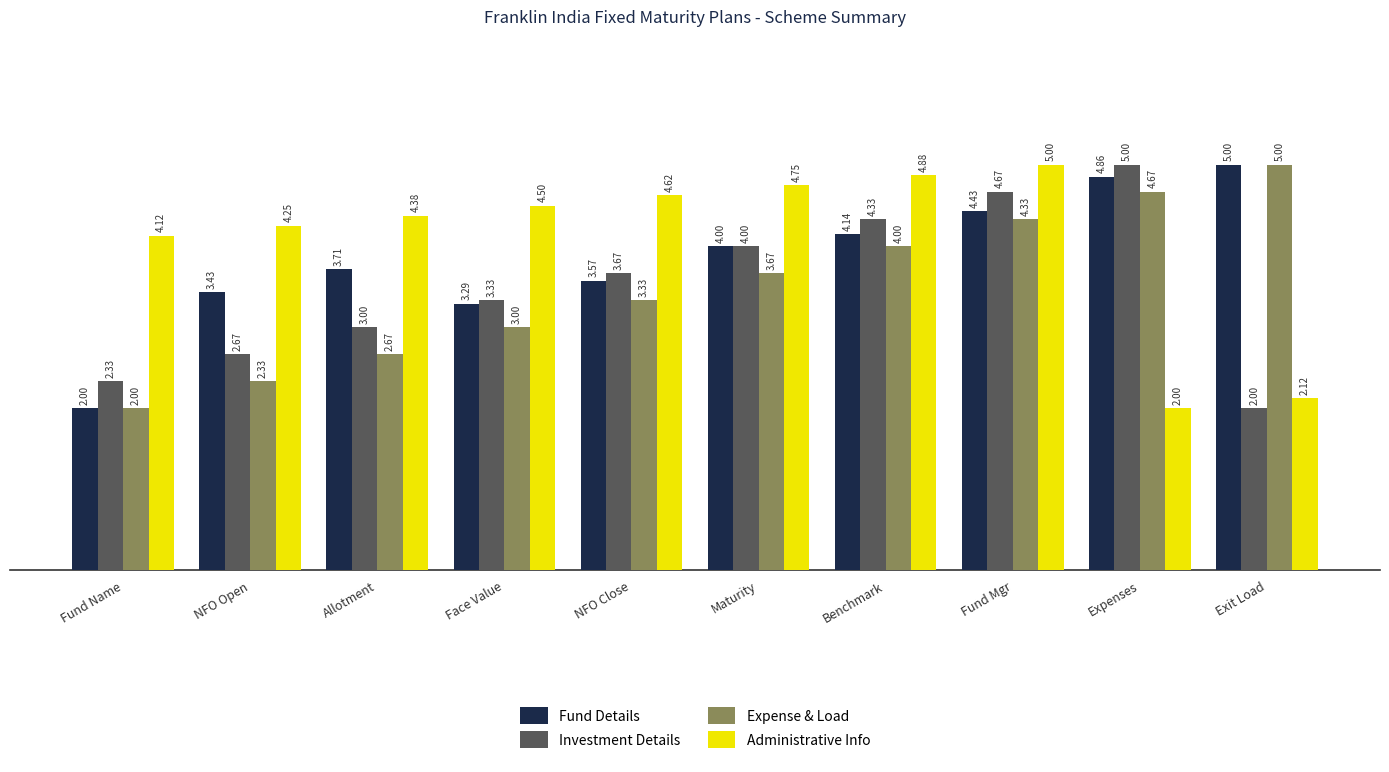

What is the difference between the highest and lowest values at Expenses?

3.0